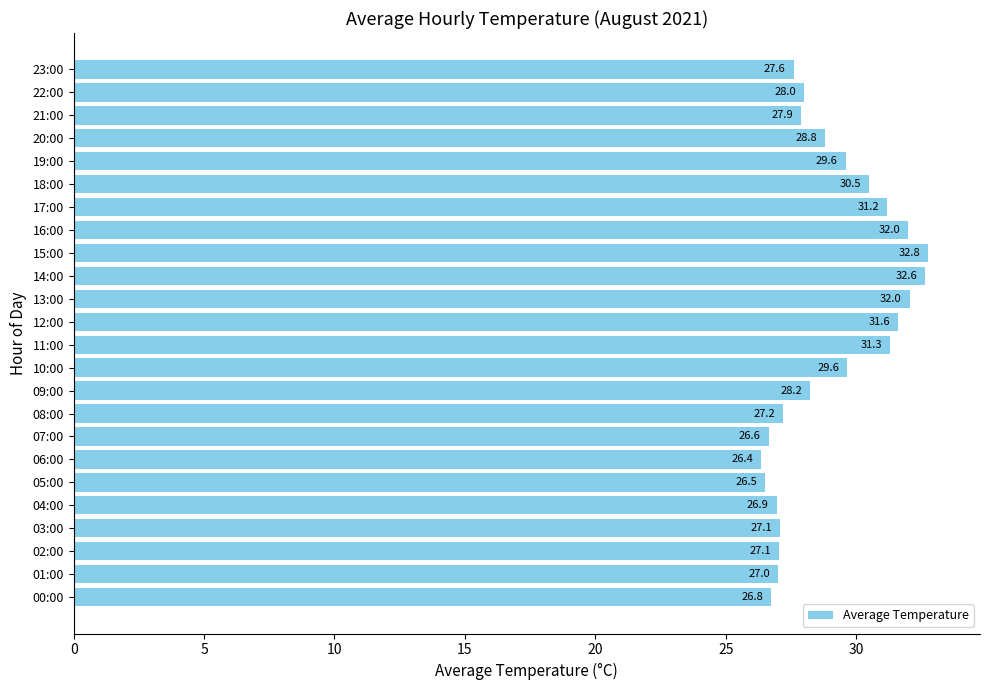

What is the sum of all values?

695.4